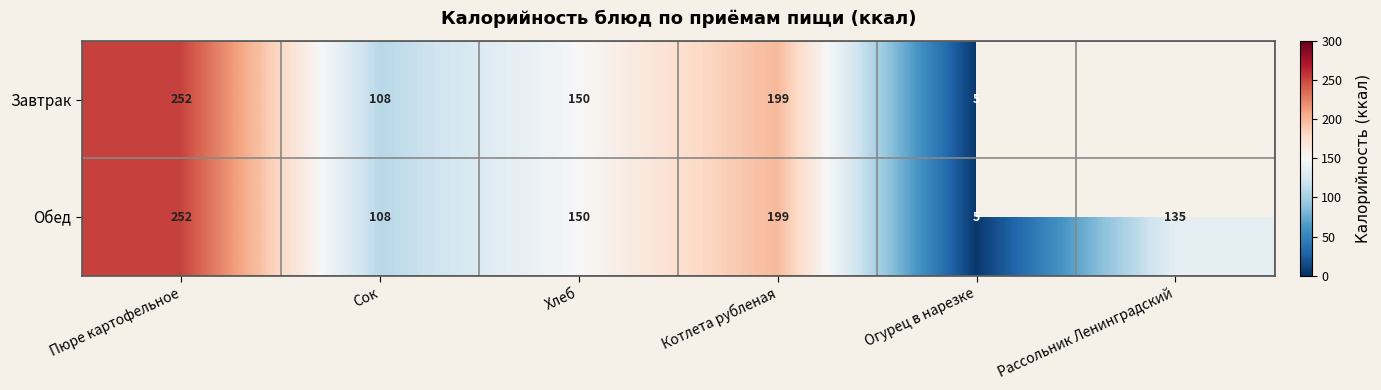

Is it true that Обед equals 108 at Сок?

True